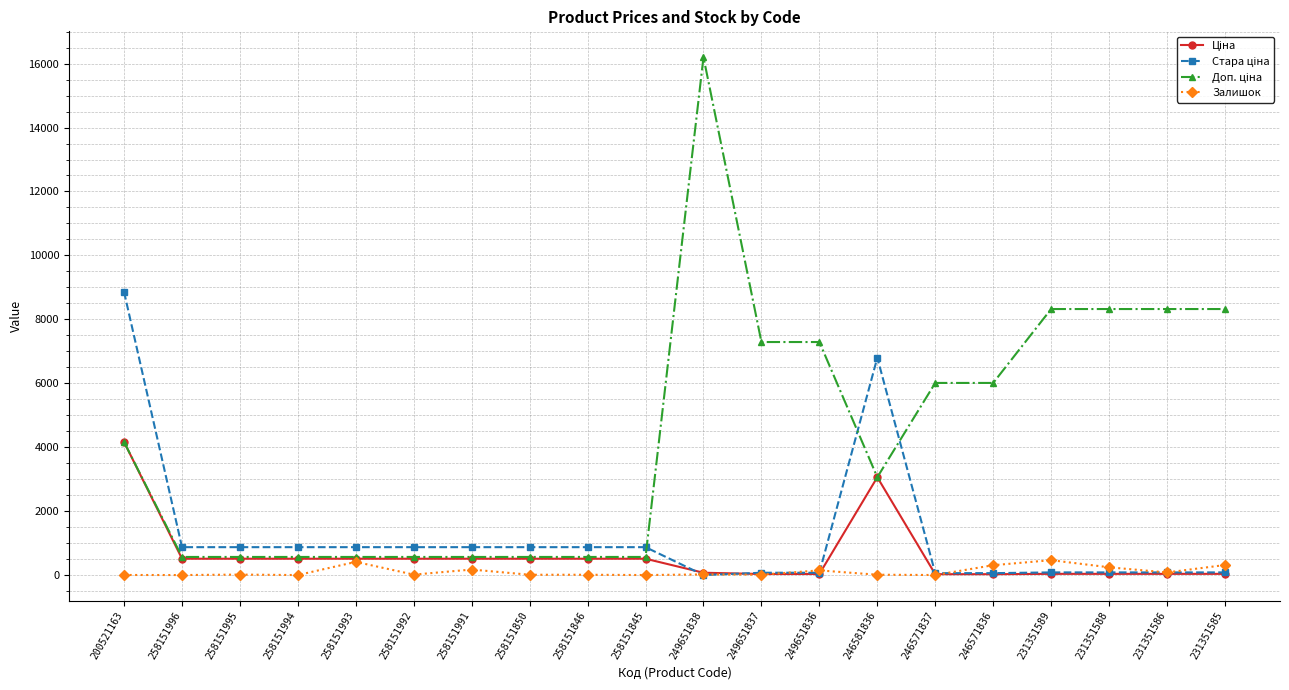

The Залишок series shows 19.0 at 249651838. True or false?

True